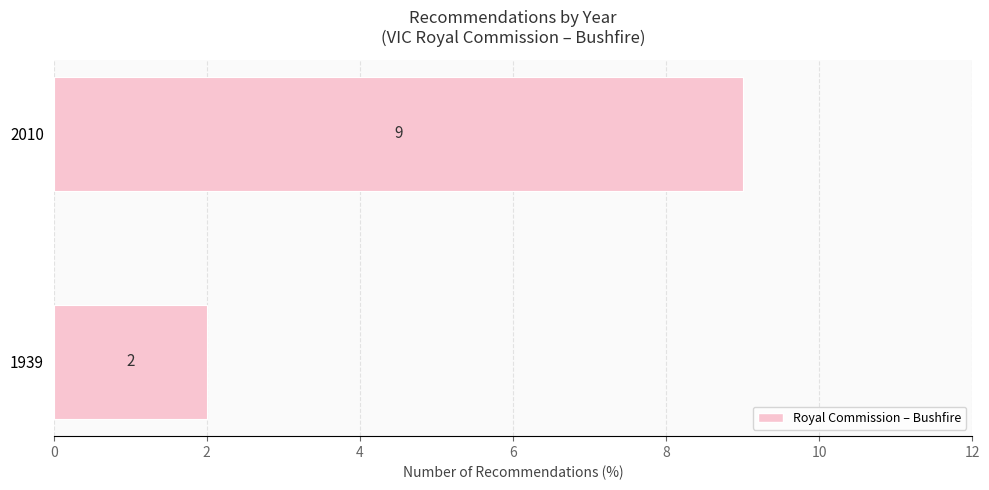

What is the change in value from 1939 to 2010?

+7